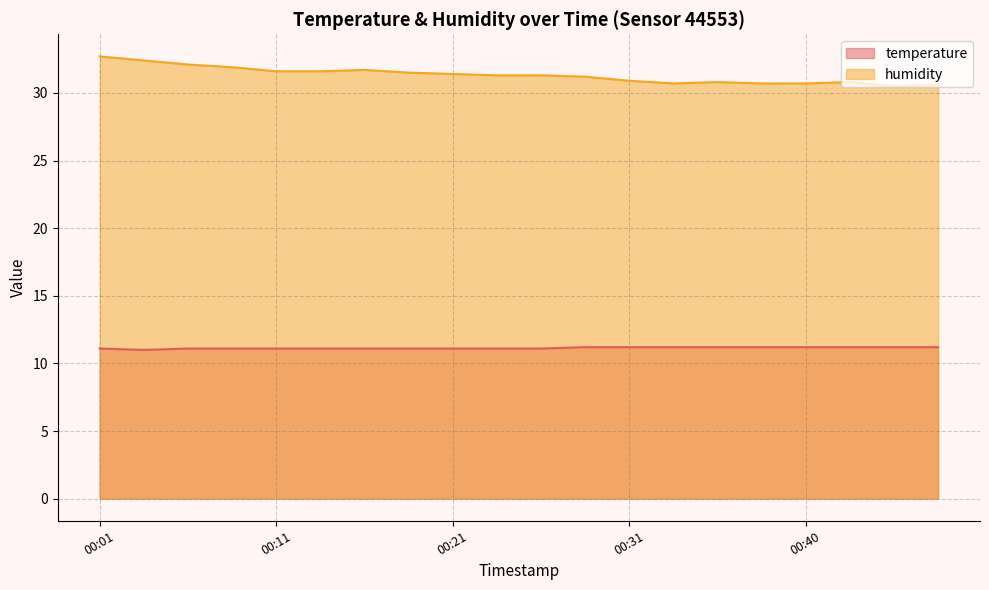

Rank the series by their average value, from lowest to highest.

temperature, humidity